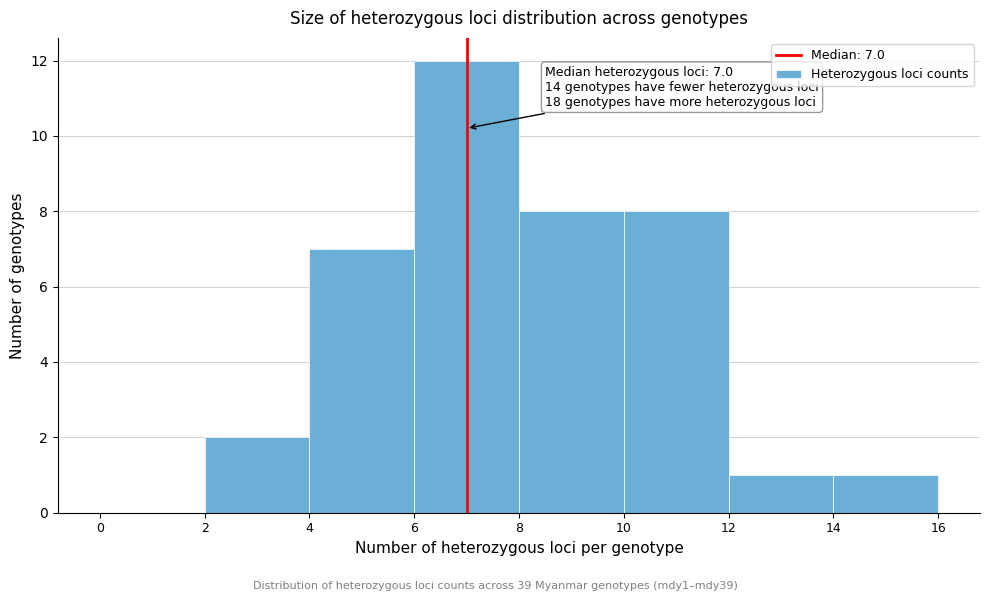

Which range on the x-axis has the tallest bar?

6 to 8